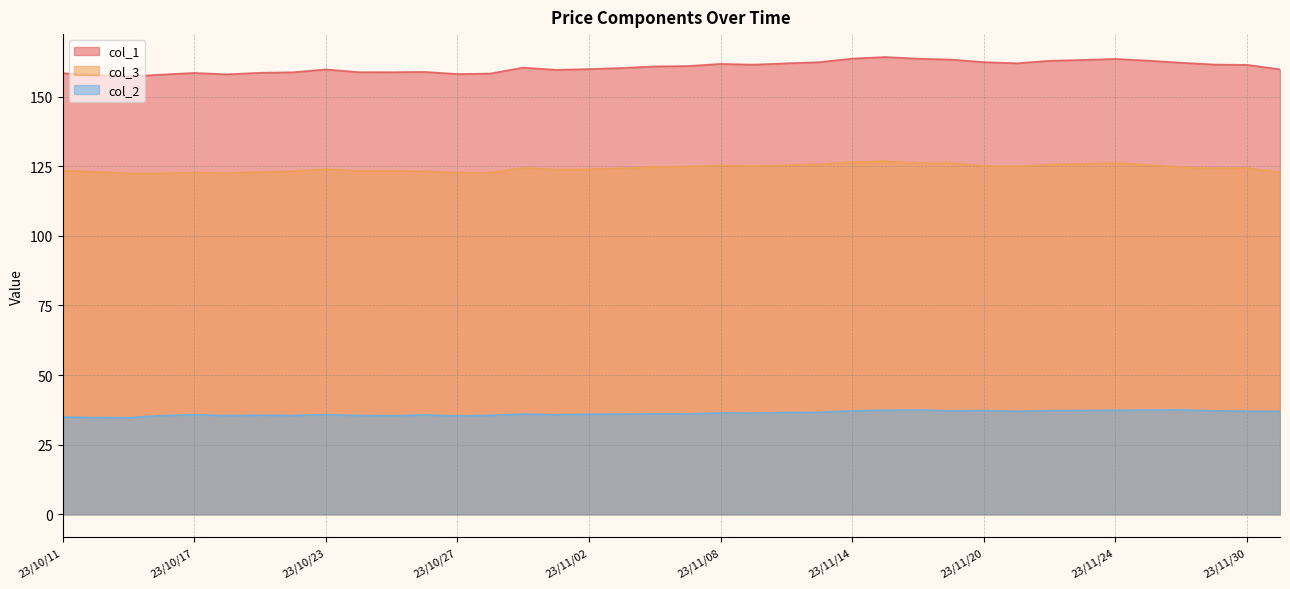

What is the average value of the col_1 series?

160.6